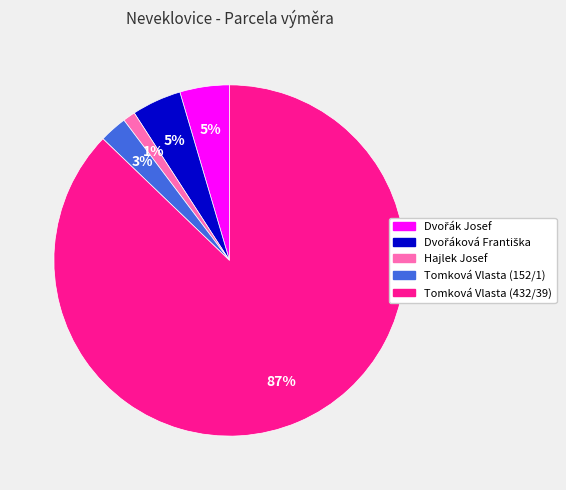

Which category has the smallest portion of the pie?

Hajlek Josef